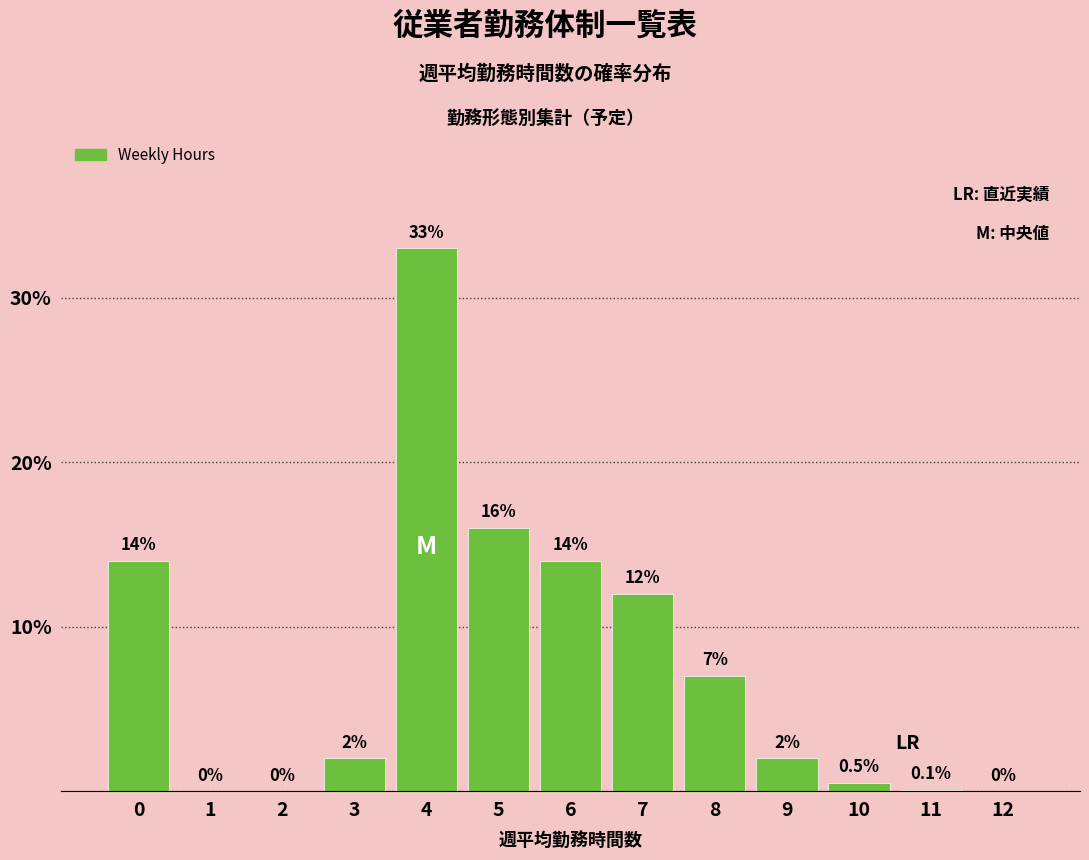

Reading right to left, transcribe all the data shown in this chart.

12=0.0	11=0.1	10=0.5	9=2.0	8=7.0	7=12.0	6=14.0	5=16.0	4=33.0	3=2.0	2=0.0	1=0.0	0=14.0